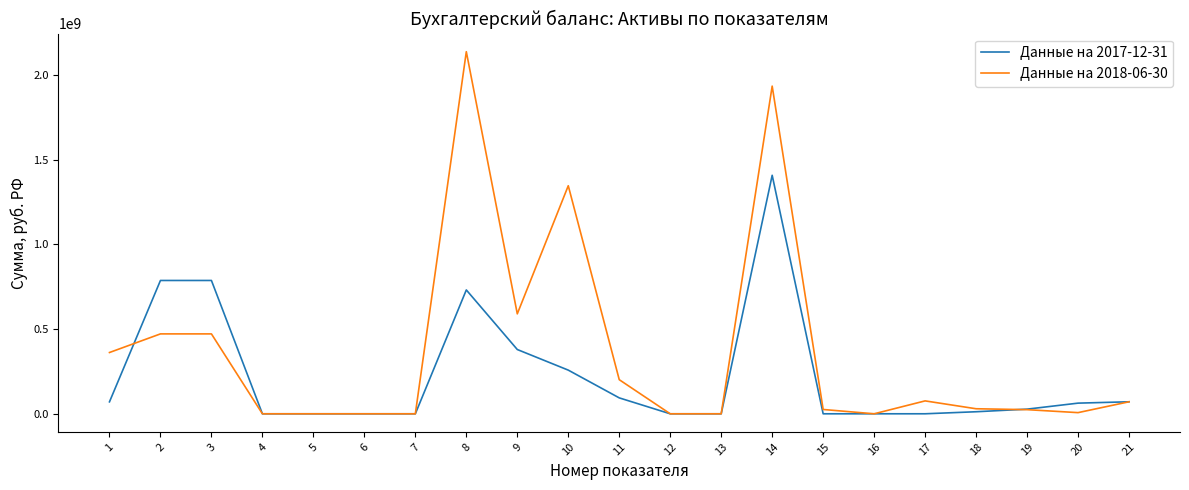

Where does the Данные на 2018-06-30 series first go above 29781223?

1